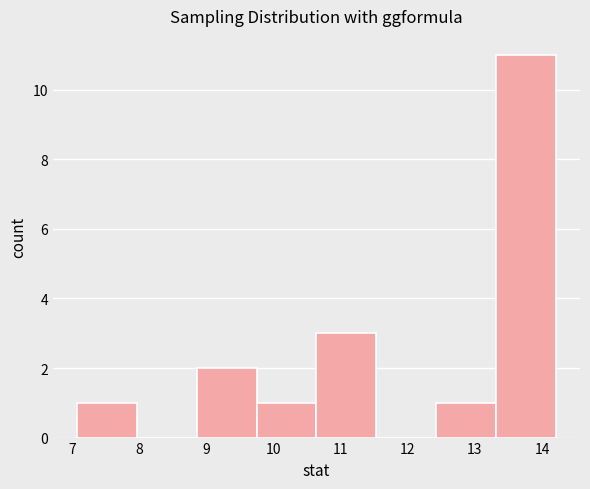

What is the height of the bar covering 8.9 to 9.7 on the x-axis? Neither the bar edges nor the heights are printed on the chart, so give them approximately, as read against the axes.

2